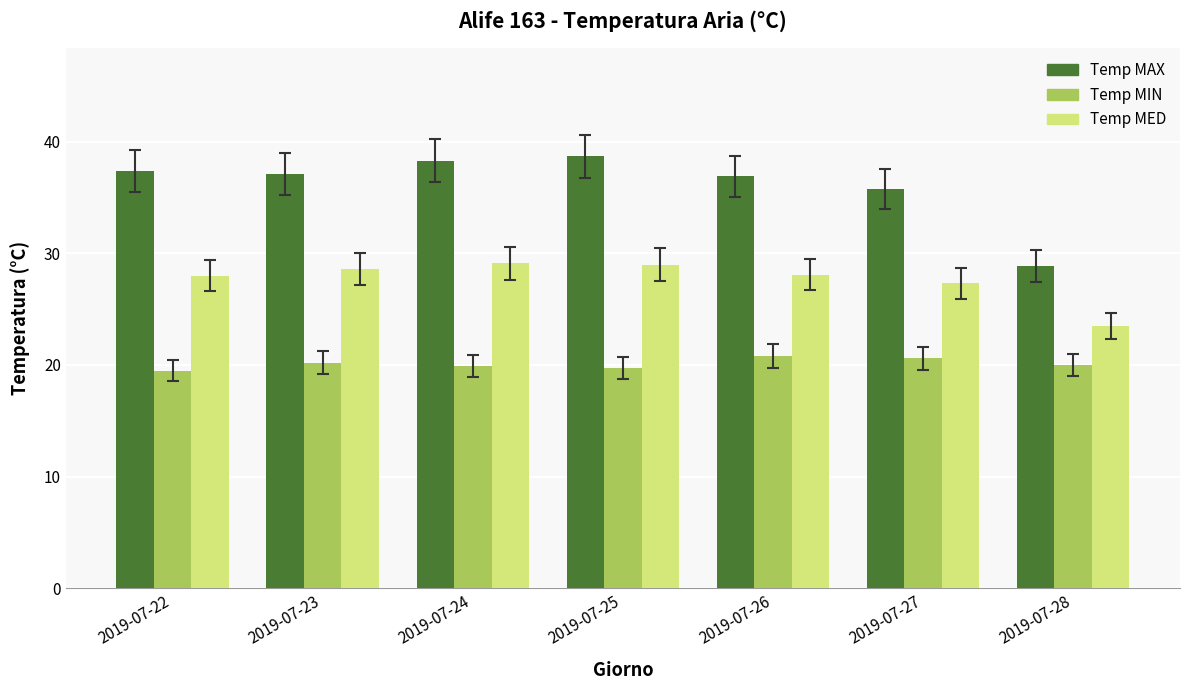

Which series changed the most between 2019-07-27 and 2019-07-28?

Temp MAX